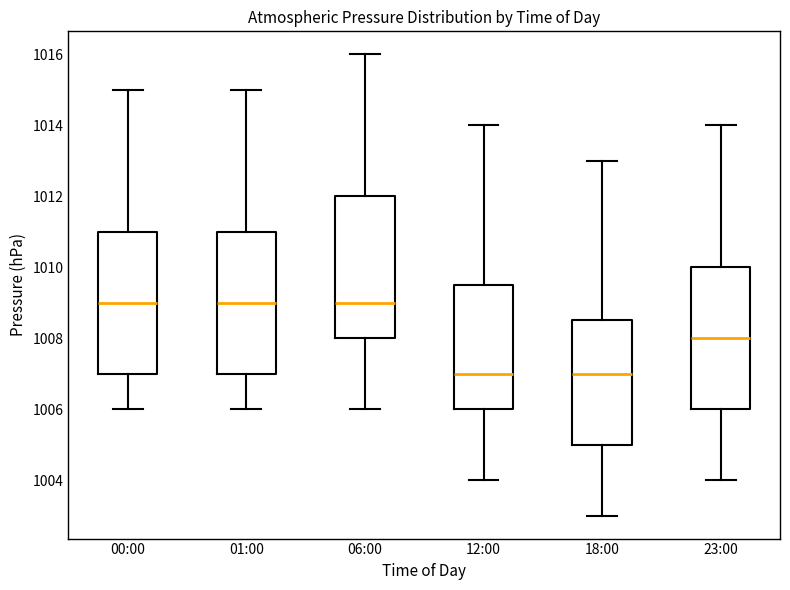

Reading left to right, read every box against the y-axis: the position of its median line, the range the box covers, and the ends of its whiskers. The values are not printed on the chart, so give them approximately, as read against the axis.

00:00: median 1009.0, box 1007.0 to 1011.0, whiskers 1006.0 to 1015.0
01:00: median 1009.0, box 1007.0 to 1011.0, whiskers 1006.0 to 1015.0
06:00: median 1009.0, box 1008.0 to 1012.0, whiskers 1006.0 to 1016.0
12:00: median 1007.0, box 1006.0 to 1009.6, whiskers 1004.0 to 1014.0
18:00: median 1007.0, box 1005.0 to 1008.6, whiskers 1003.0 to 1013.0
23:00: median 1008.0, box 1006.0 to 1010.0, whiskers 1004.0 to 1014.0